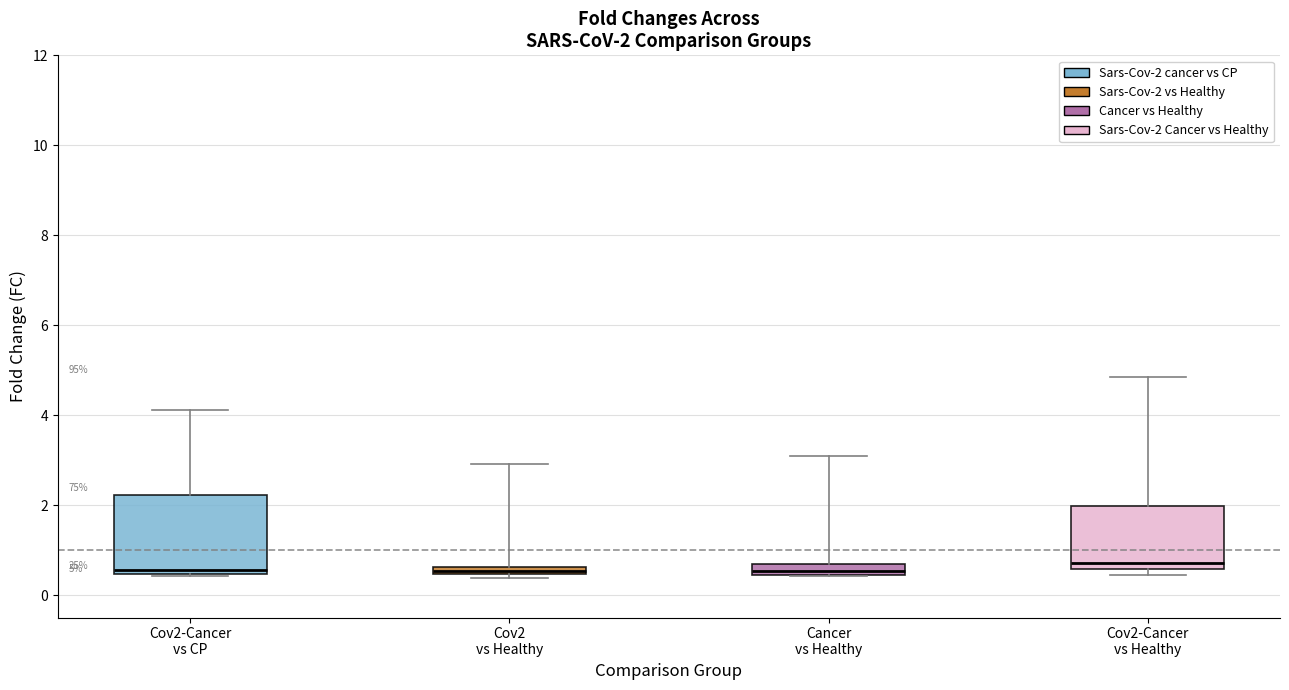

Which box is the tallest, from its lower edge to its upper edge?

Cov2-Cancer vs CP